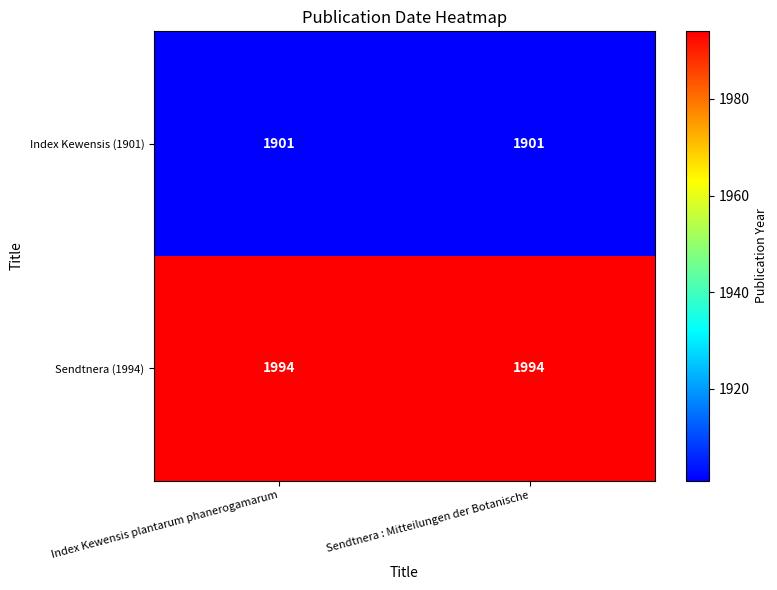

The value of Index Kewensis (1901) at Sendtnera : Mitteilungen der Botanische is 1901. True or false?

True